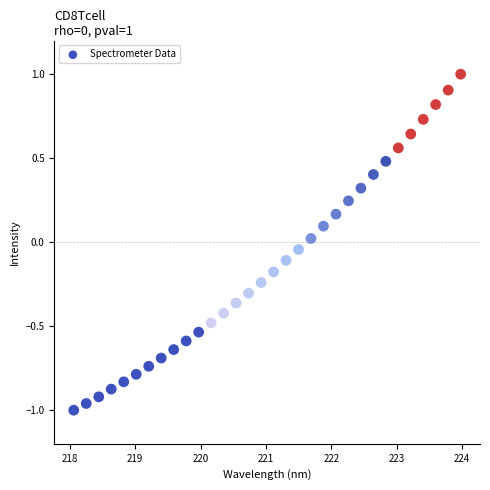

What is the range of X values (max minus min)?

5.9